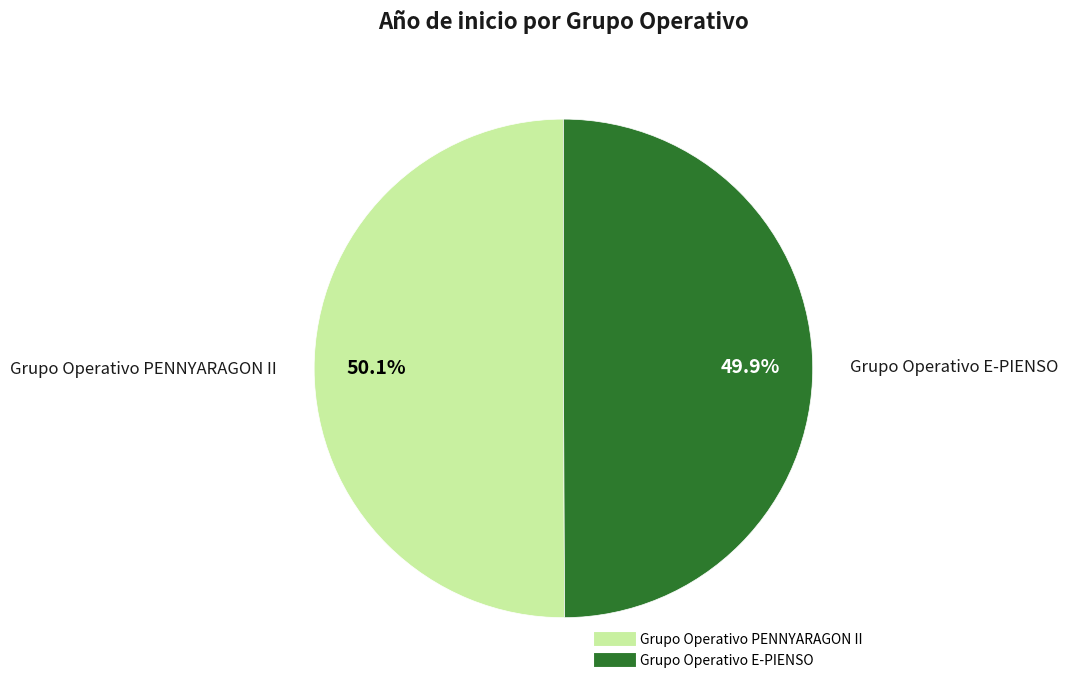

The Grupo Operativo E-PIENSO slice represents 37% of the pie. True or false?

False